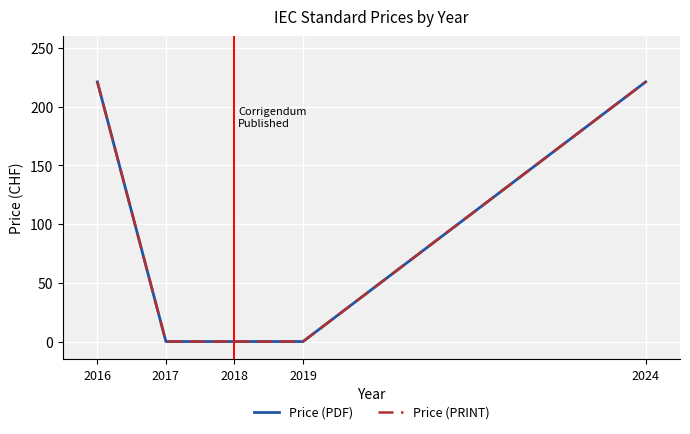

The value of Price (PDF) at 2017 is -146. True or false?

False